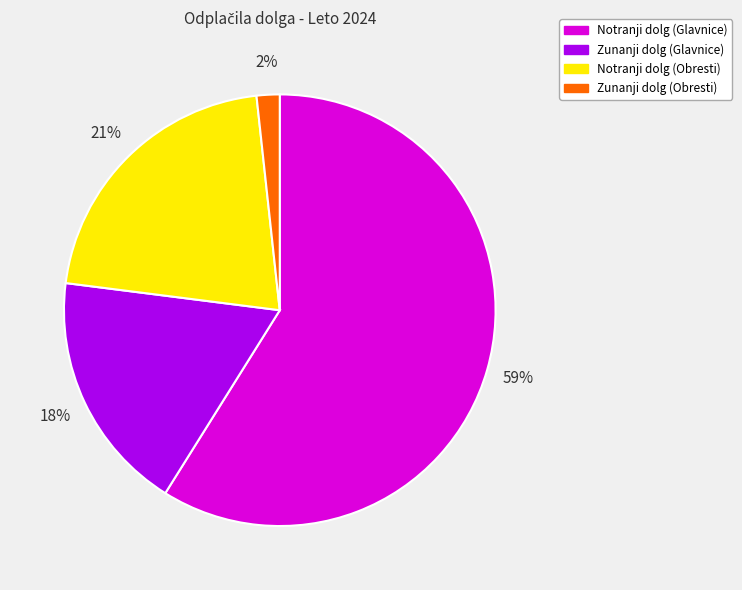

What is the ratio of the value at Notranji dolg (Obresti) to the value at Zunanji dolg (Glavnice)?

1.2